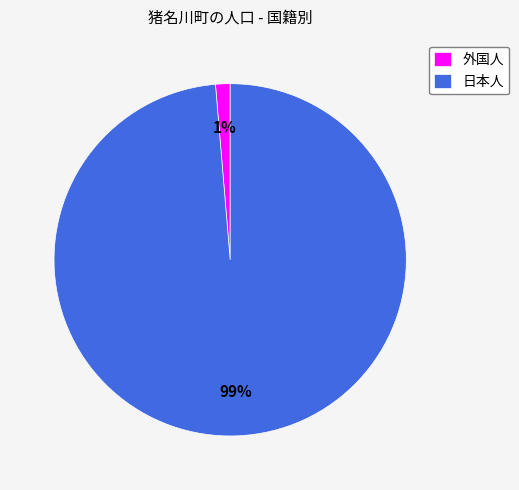

Which has a higher value, 外国人 or 日本人?

日本人